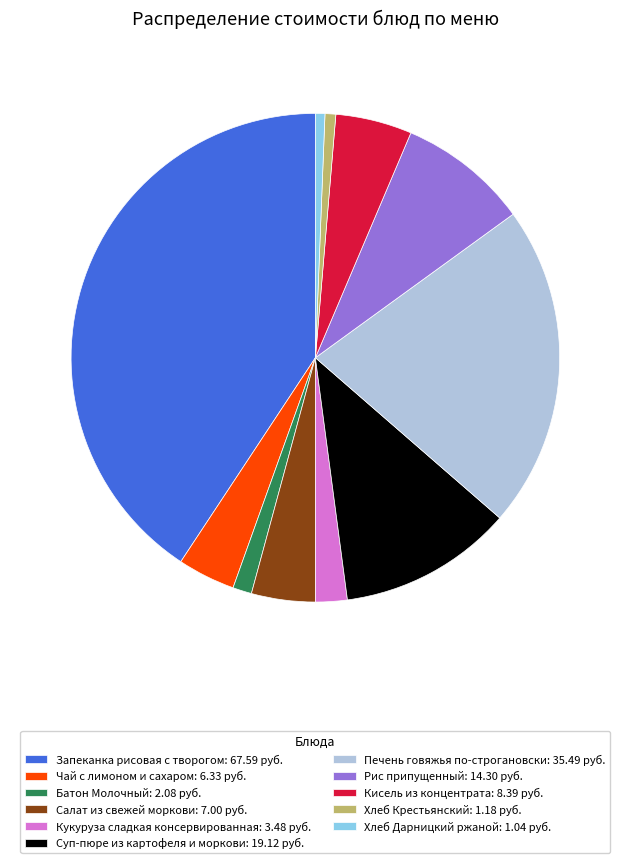

Do Суп-пюре из картофеля и моркови: 19.12 руб. and Салат из свежей моркови: 7.00 руб. together represent more than half of the pie?

No